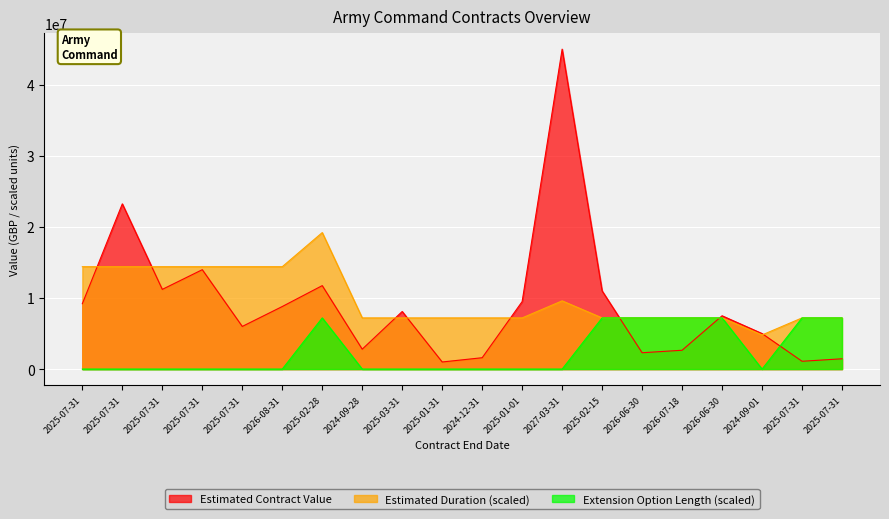

Reading left to right, extract all data points from this chart.

Estimated Contract Value: 9198000	23241041	11211090	13980700	6000000	8800000	11740000	2800000	8100000	1000000	1600000	9500000	45000000	11000000	2300000	2650000	7500000	5000000	1100000	1450000
Estimated Duration: 14400000	14400000	14400000	14400000	14400000	14400000	19200000	7200000	7200000	7200000	7200000	7200000	9600000	7200000	7200000	7200000	7200000	4800000	7200000	7200000
Estimated Extension Option Length: 0	0	0	0	0	0	7200000	0	0	0	0	0	0	7200000	7200000	7200000	7200000	0	7200000	7200000